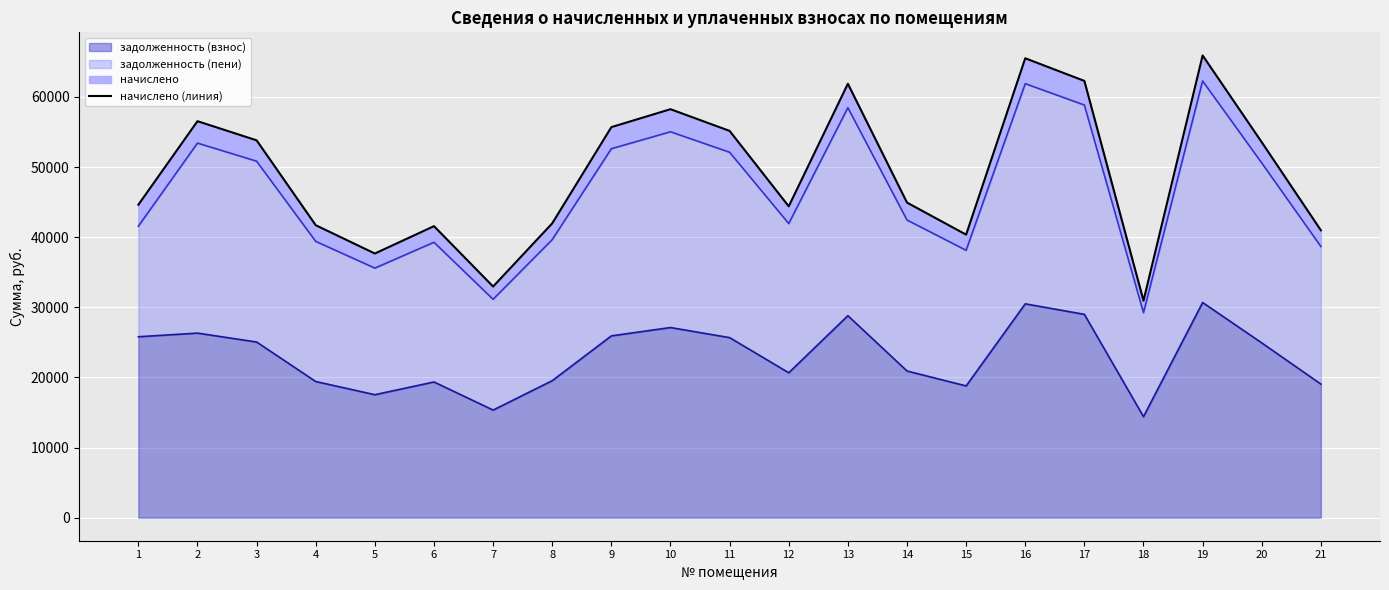

Reading left to right, extract all data points from this chart.

1=44627.3	2=56544.0	3=53812.8	4=41704.9	5=37669.0	6=41570.7	7=32960.5	8=41974.1	9=55696.4	10=58252.4	11=55158.1	12=44395.6	13=61884.7	14=44933.9	15=40359.6	16=65517.3	17=62288.3	18=30942.4	19=65920.7	20=53543.6	21=40978.9